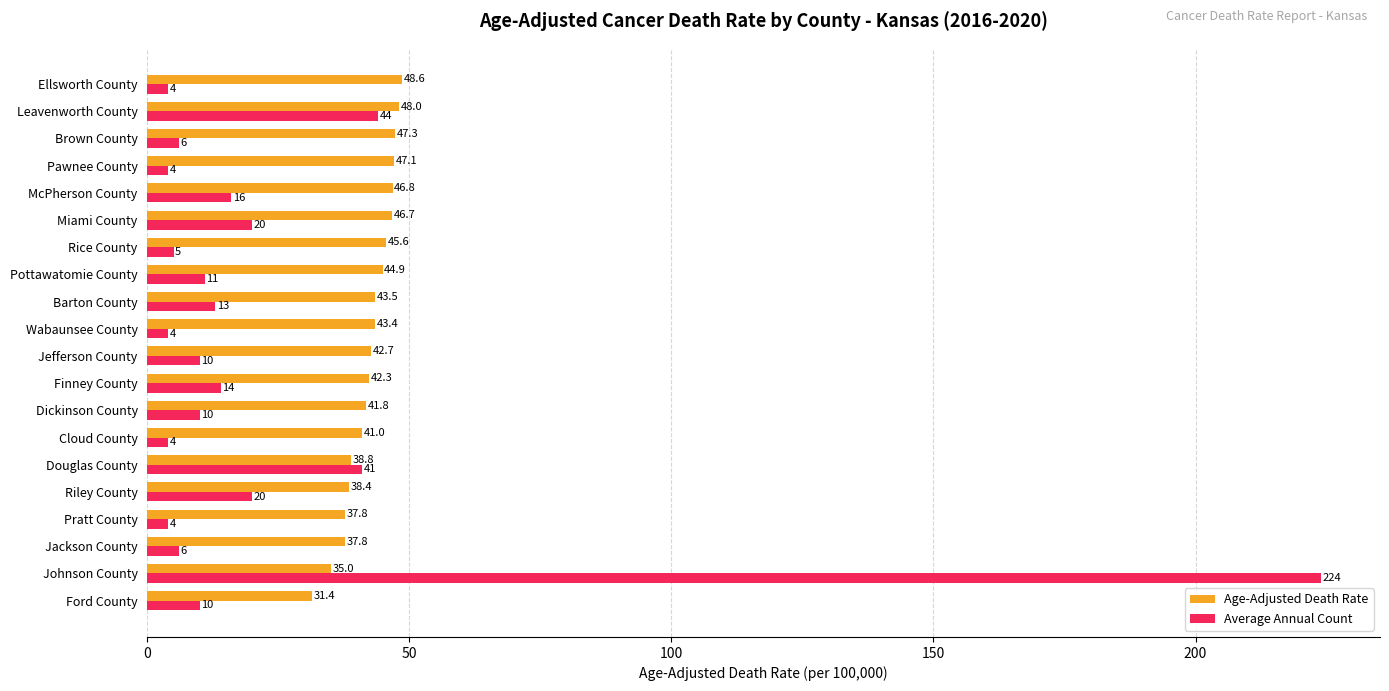

What is the difference between the Average Annual Count values at Cloud County and McPherson County?

12.0